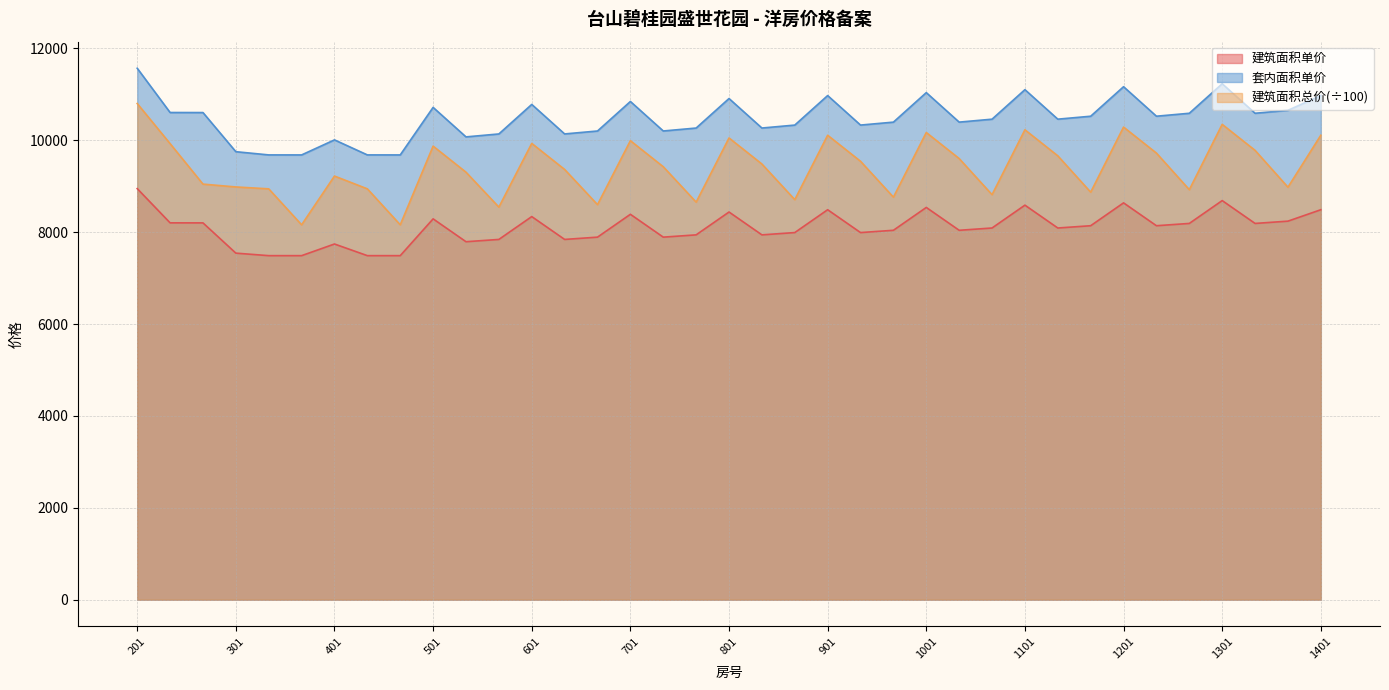

Rank the series by their maximum value, from highest to lowest.

套内面积单价, 建筑面积总价(÷100), 建筑面积单价